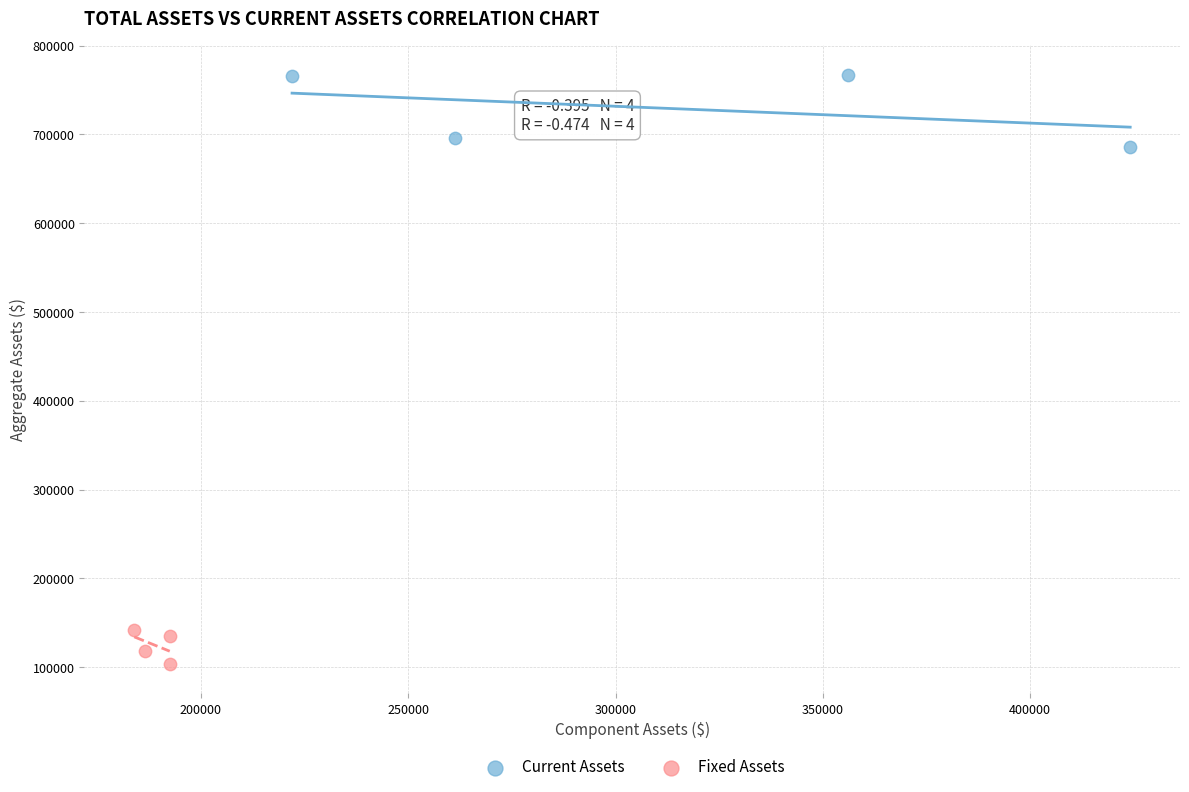

What are all the series names shown in the legend?

Current Assets, Fixed Assets